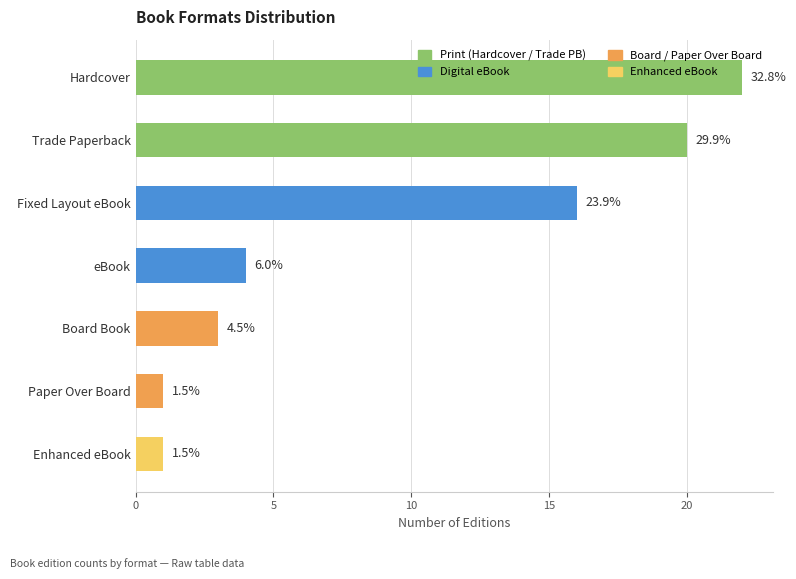

Is it true that the value at Hardcover is 30?

False